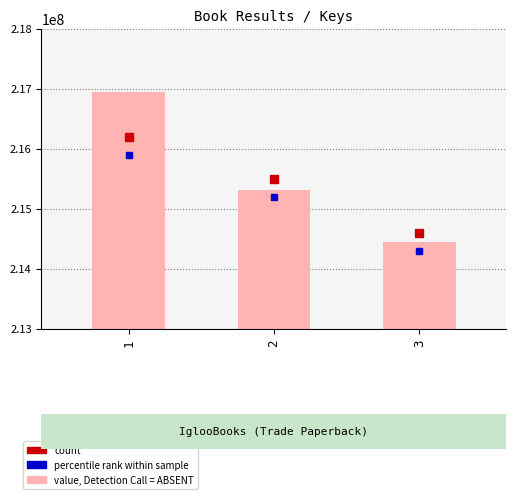

The chart shows a value of 292252775 at 2. True or false?

False